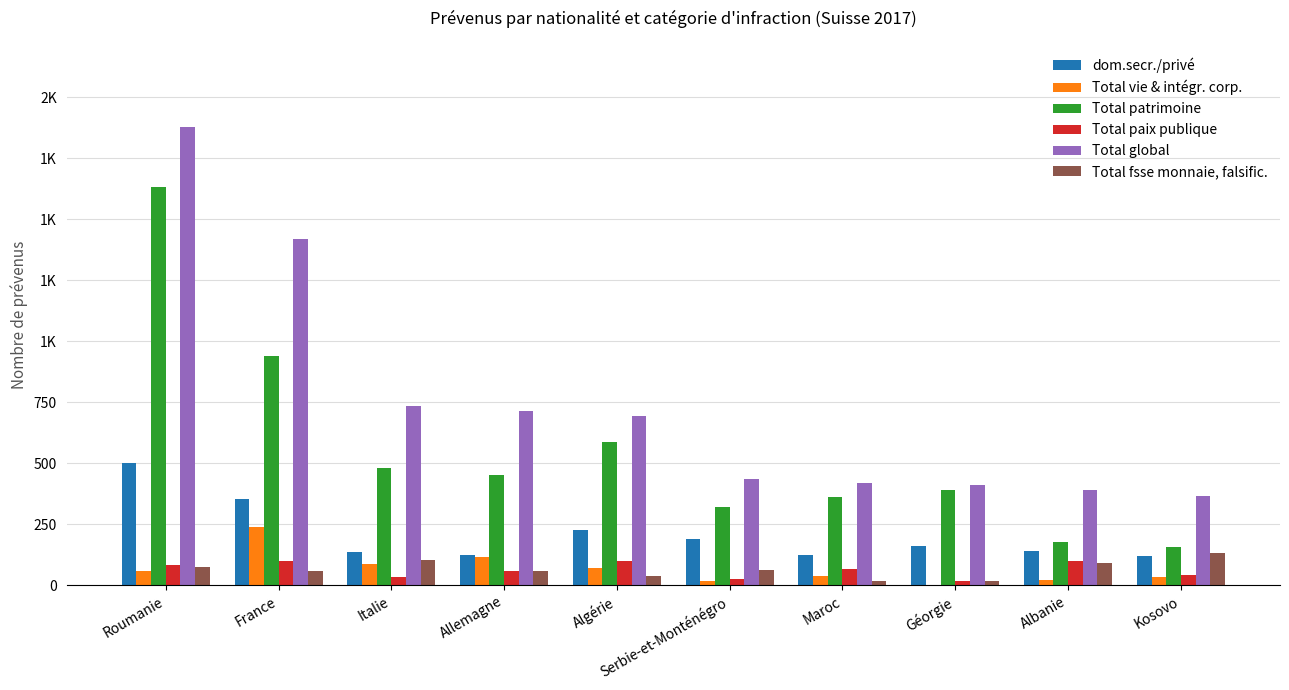

What are all the series names shown in the legend?

dom.secr./privé, Total vie & intégr. corp., Total patrimoine, Total paix publique, Total global, Total fsse monnaie, falsific.